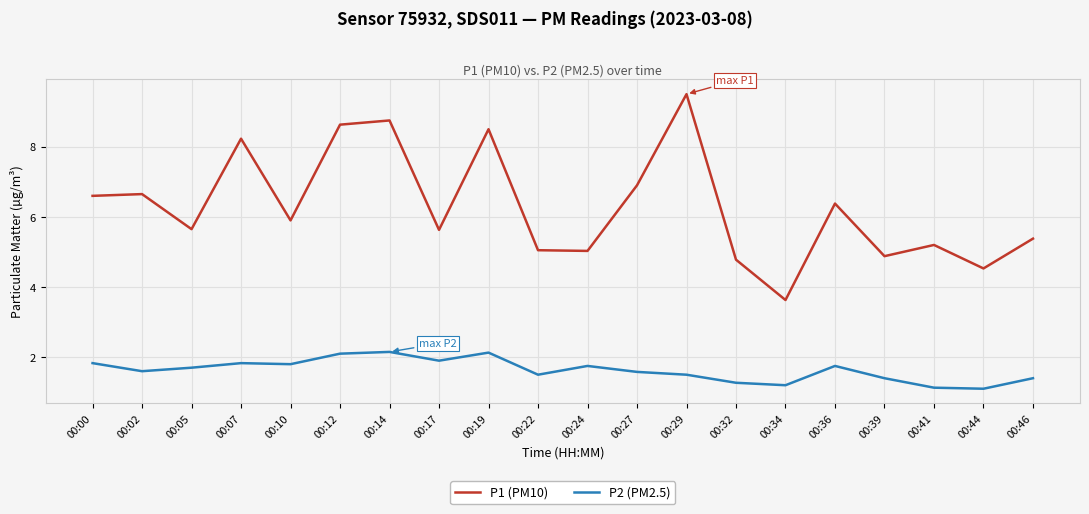

List the series in order of their peak value, lowest first.

P2 (PM2.5), P1 (PM10)